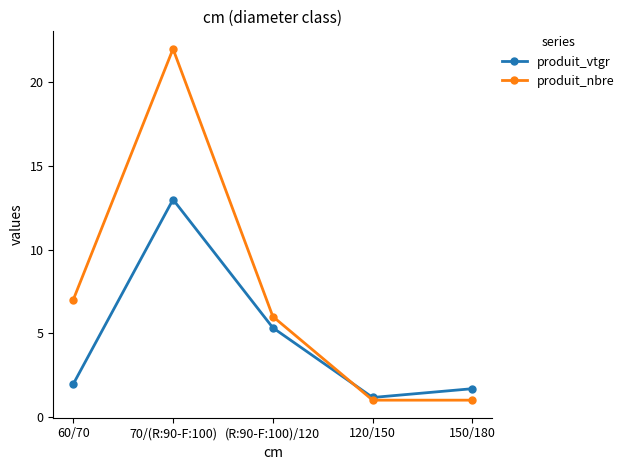

How many lines are shown in the chart?

2